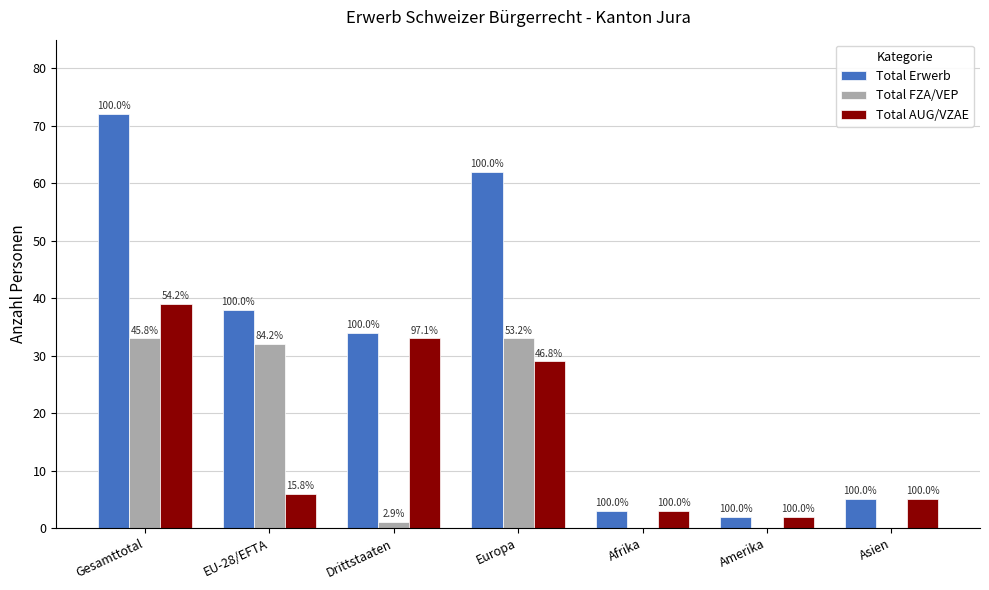

List the series in order of their overall mean, lowest first.

Total FZA/VEP, Total AUG/VZAE, Total Erwerb